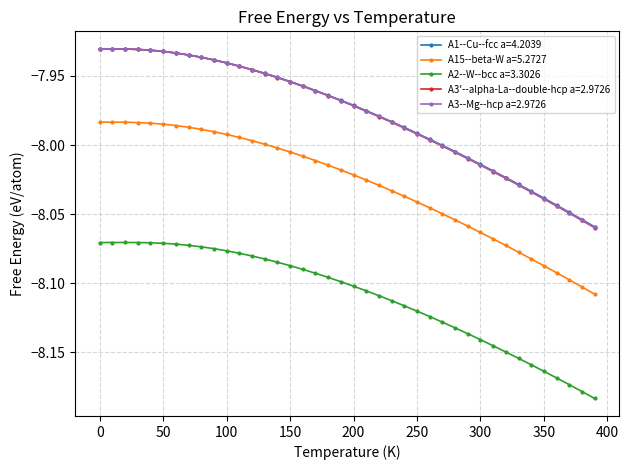

How many categories are shown in the chart?

40